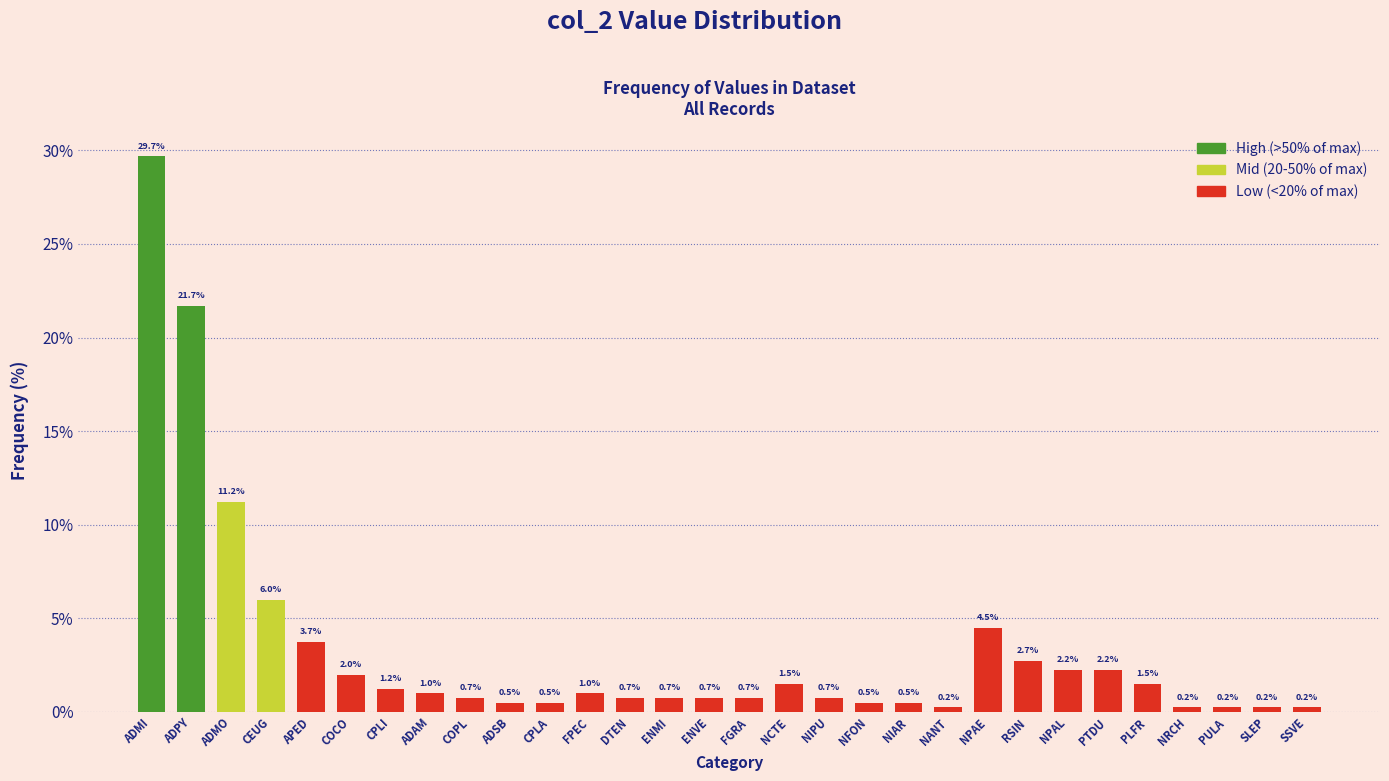

Reading right to left, transcribe all the data shown in this chart.

SSVE=0.2	SLEP=0.2	PULA=0.2	NRCH=0.2	PLFR=1.5	PTDU=2.2	NPAL=2.2	RSIN=2.7	NPAE=4.5	NANT=0.2	NIAR=0.5	NFON=0.5	NIPU=0.7	NCTE=1.5	FGRA=0.7	ENVE=0.7	ENMI=0.7	DTEN=0.7	FPEC=1.0	CPLA=0.5	ADSB=0.5	COPL=0.7	ADAM=1.0	CPLI=1.2	COCO=2.0	APED=3.7	CEUG=6.0	ADMO=11.2	ADPY=21.7	ADMI=29.7